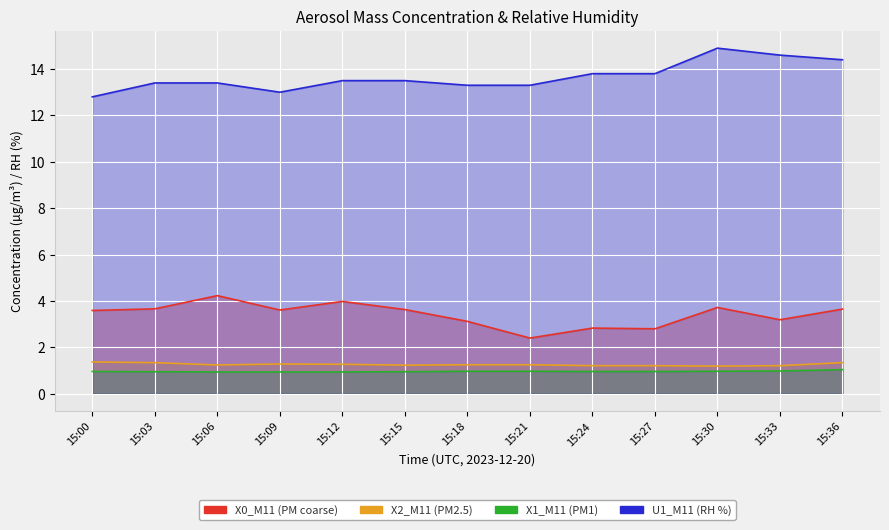

At which label is X1_M11 (PM1) closest to 0?

15:06